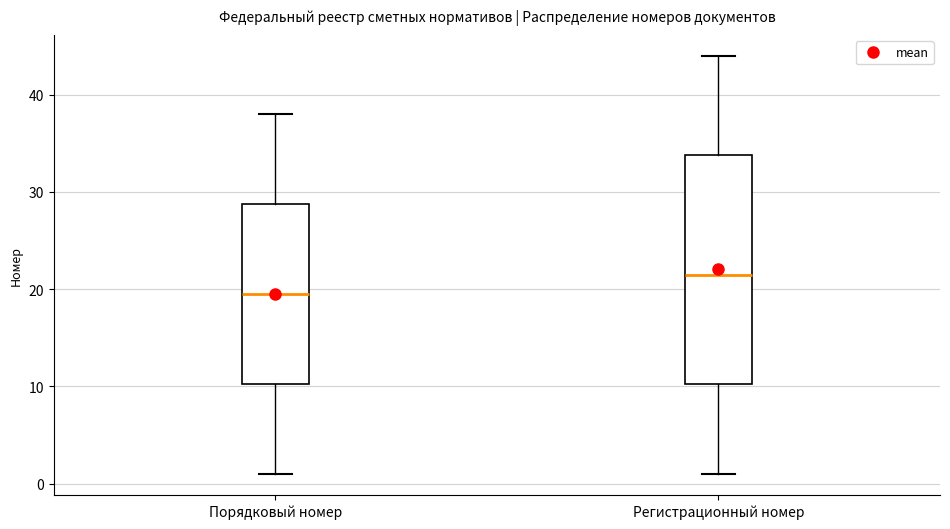

Which box's median line is the lowest?

Порядковый номер